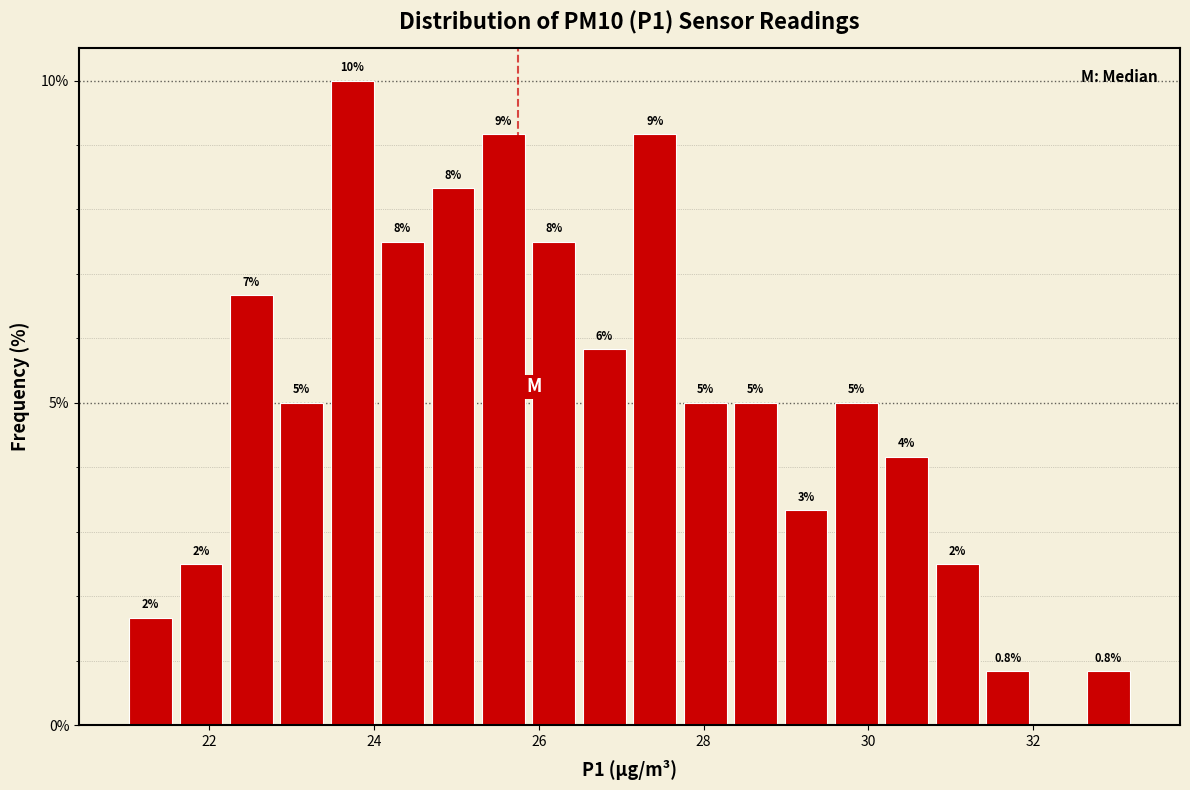

Around what value on the x-axis is the tallest bar? Give the approximate position of its centre, as read against the axis.

23.8